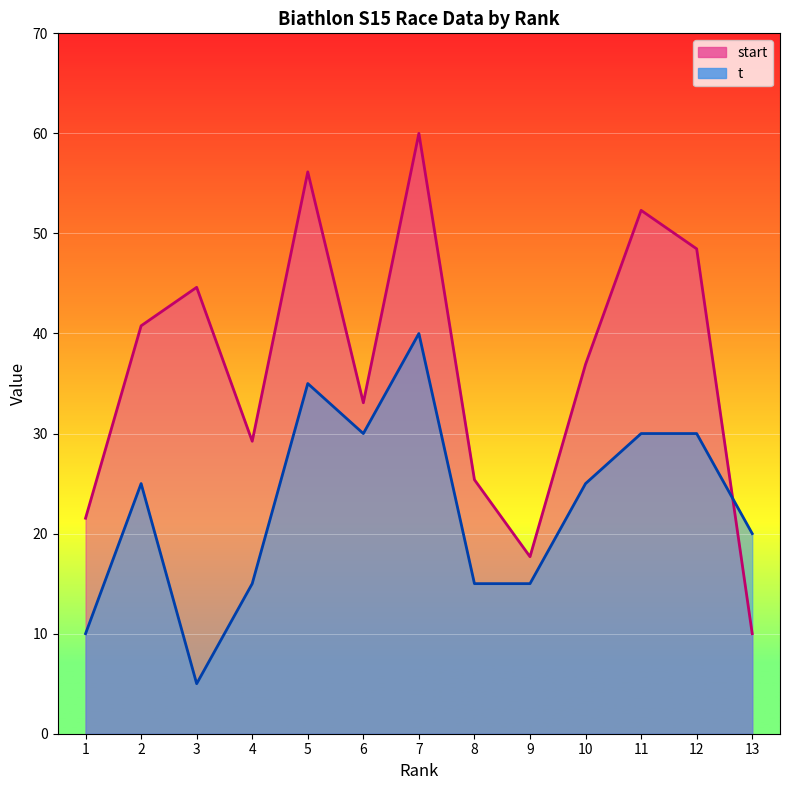

Reading left to right, what are all the values shown in this chart?

start: 1=21.5	2=40.8	3=44.6	4=29.2	5=56.2	6=33.1	7=60.0	8=25.4	9=17.7	10=36.9	11=52.3	12=48.5	13=10.0
t: 1=10.0	2=25.0	3=5.0	4=15.0	5=35.0	6=30.0	7=40.0	8=15.0	9=15.0	10=25.0	11=30.0	12=30.0	13=20.0